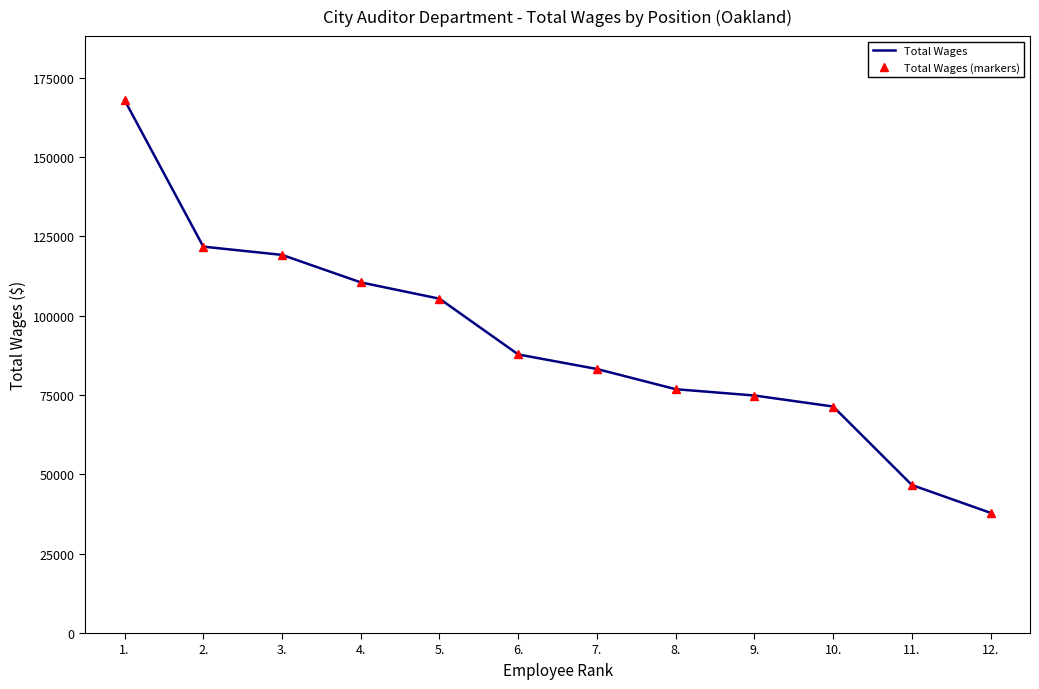

What is the label of the 12th point from the right?

1.